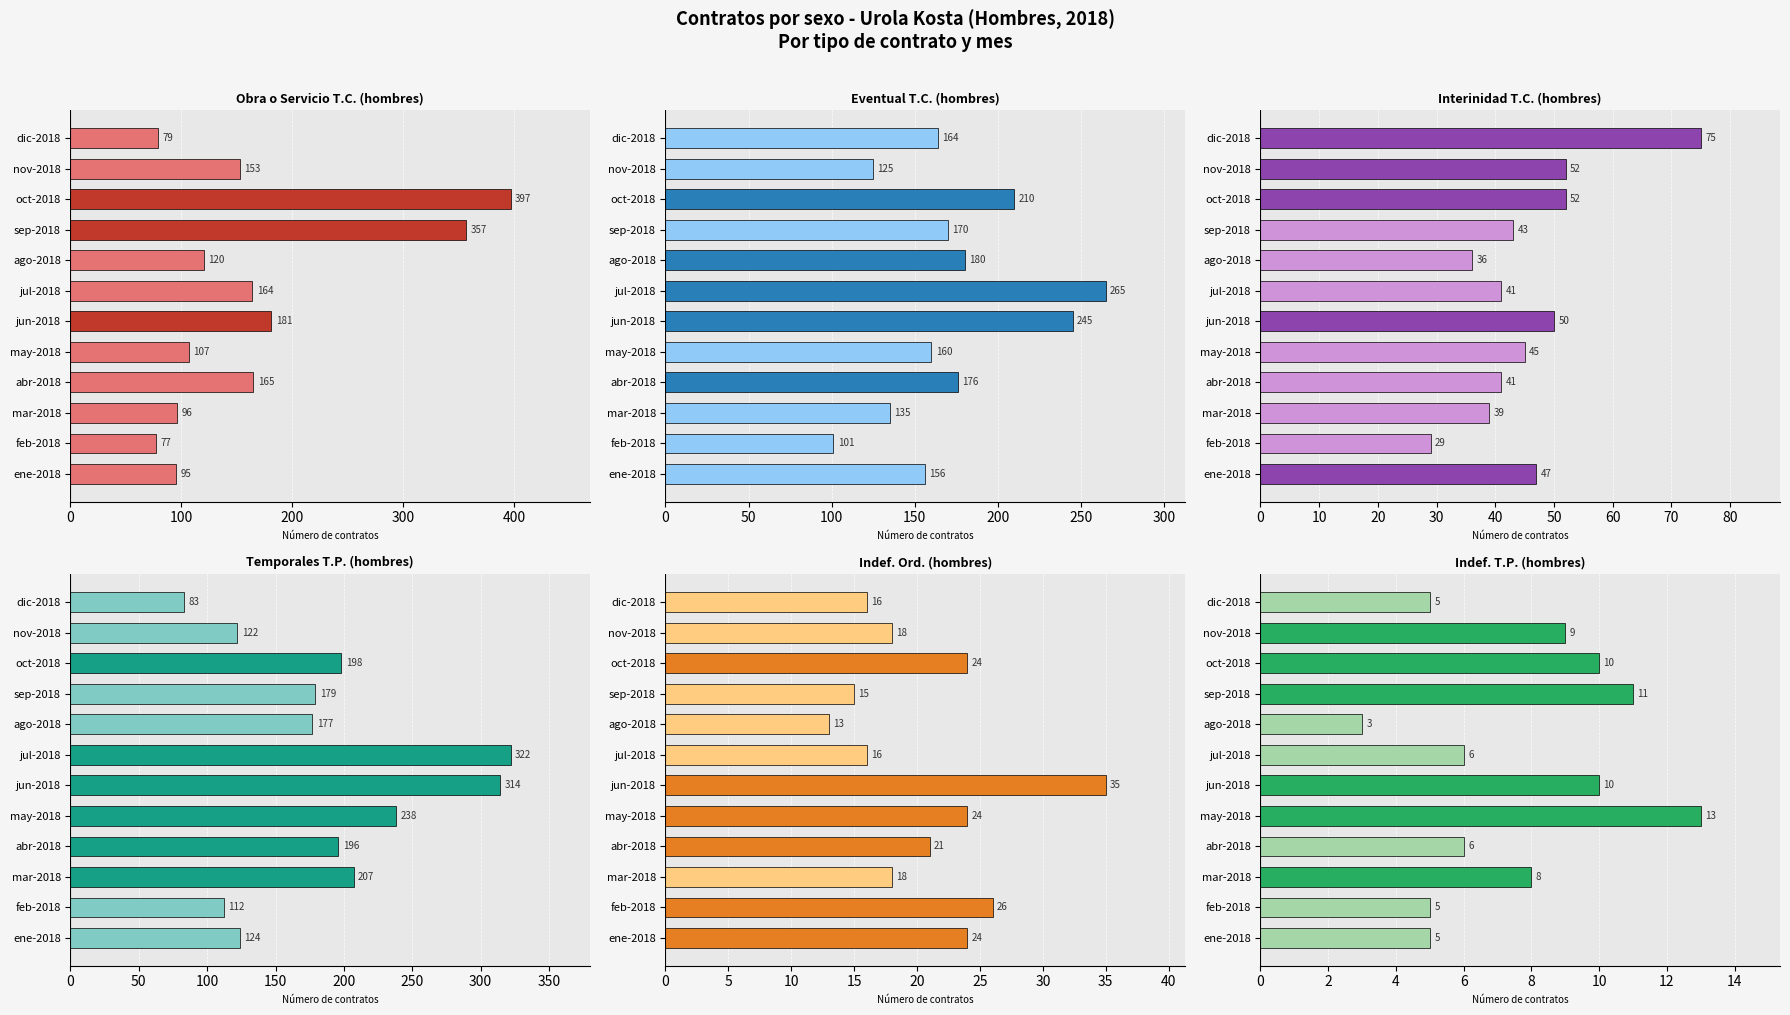

Which series has the largest total across all categories?

Temporales T.P. (hombres)